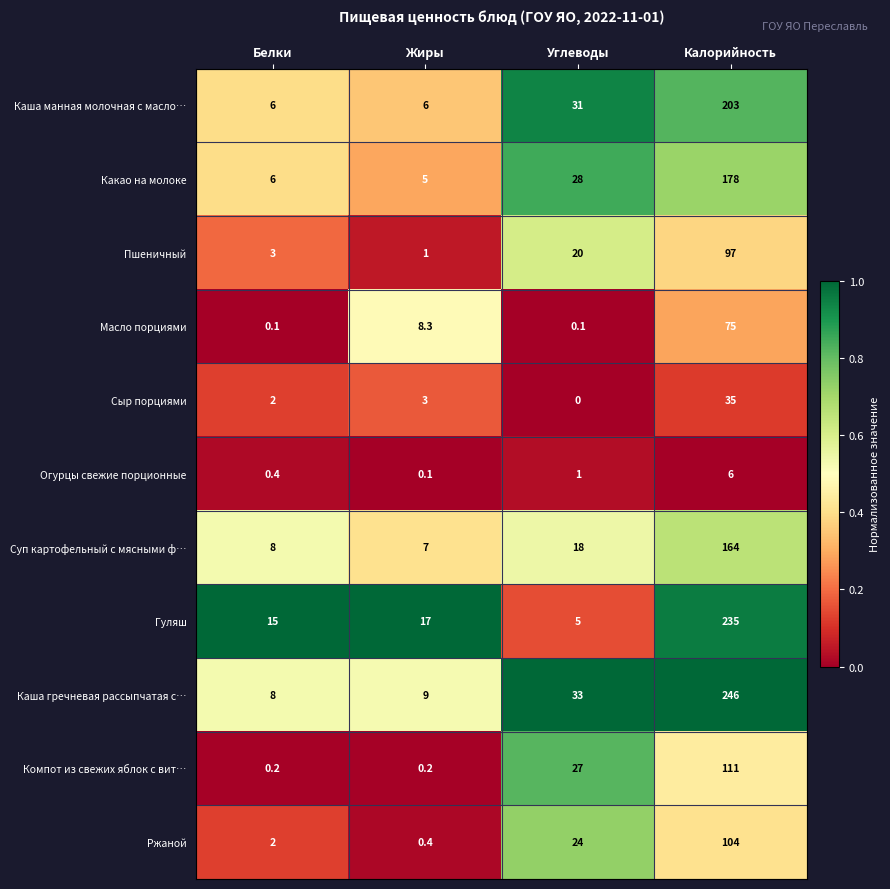

How many values in the Гуляш series are below 17?

2